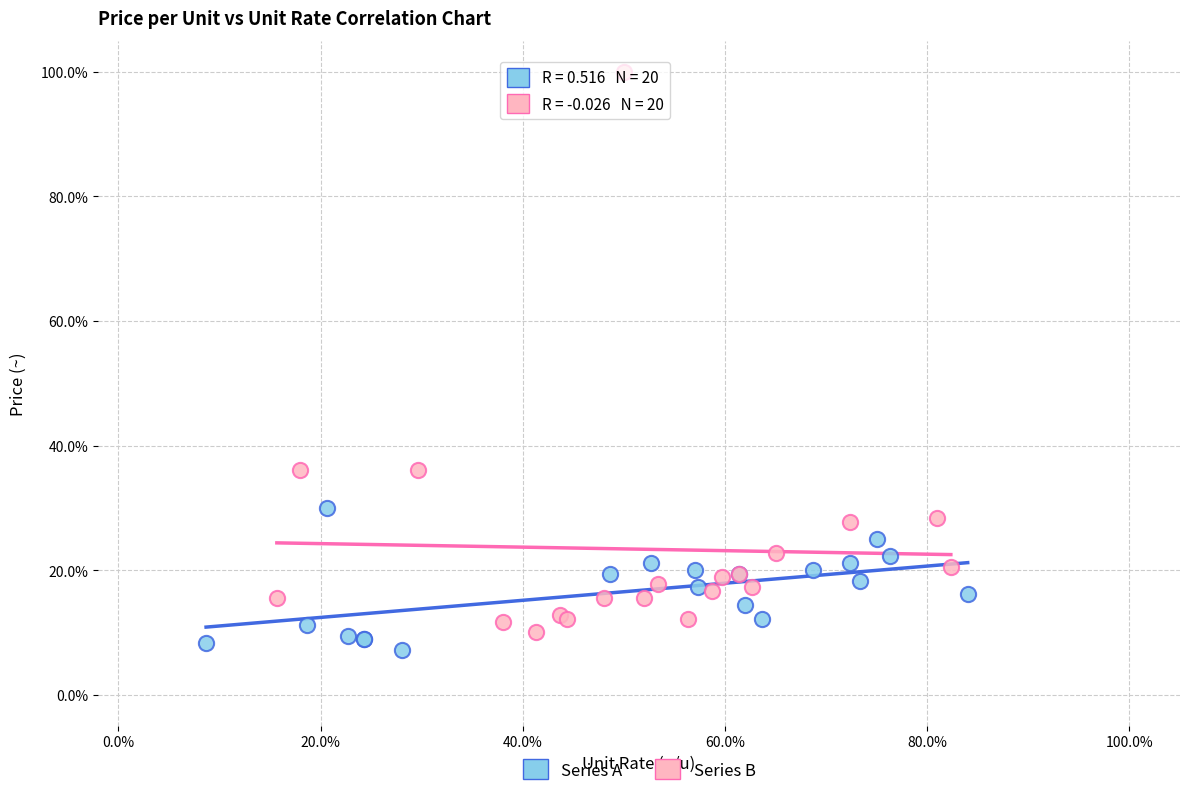

What are all the series names shown in the legend?

Series A, Series B